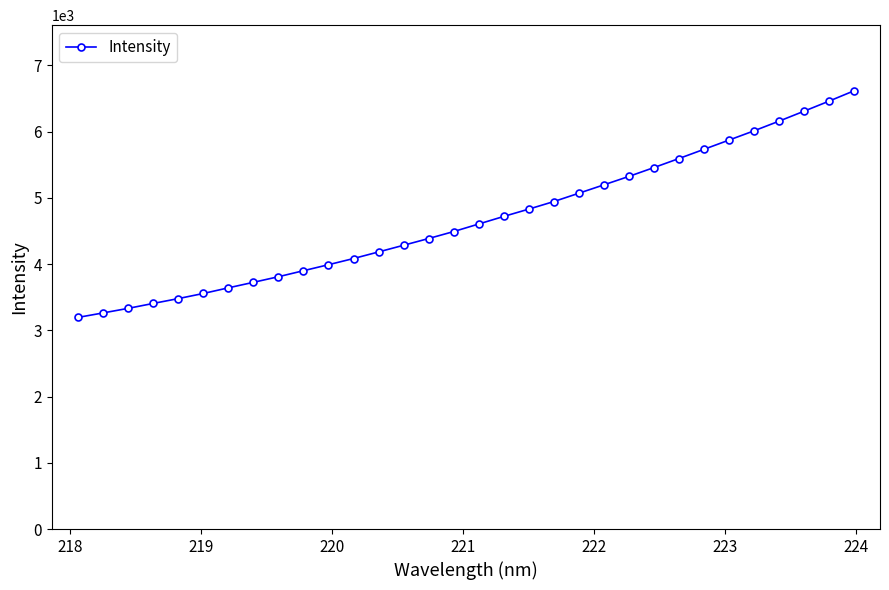

What is the difference between the second highest and second lowest values?

3195.2